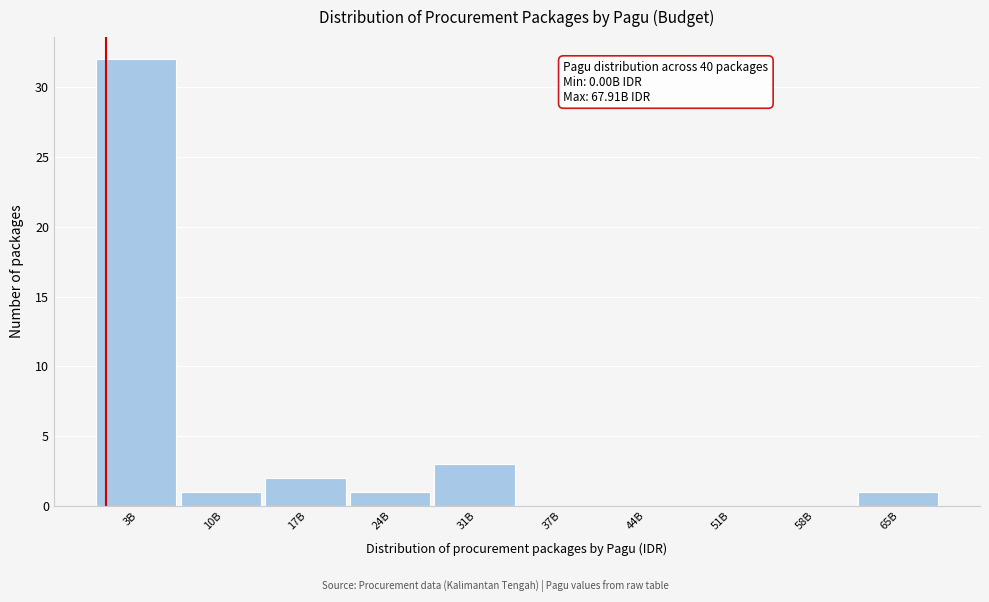

Reading left to right, transcribe all the data shown in this chart.

3B=32	10B=1	17B=2	24B=1	31B=3	37B=0	44B=0	51B=0	58B=0	65B=1